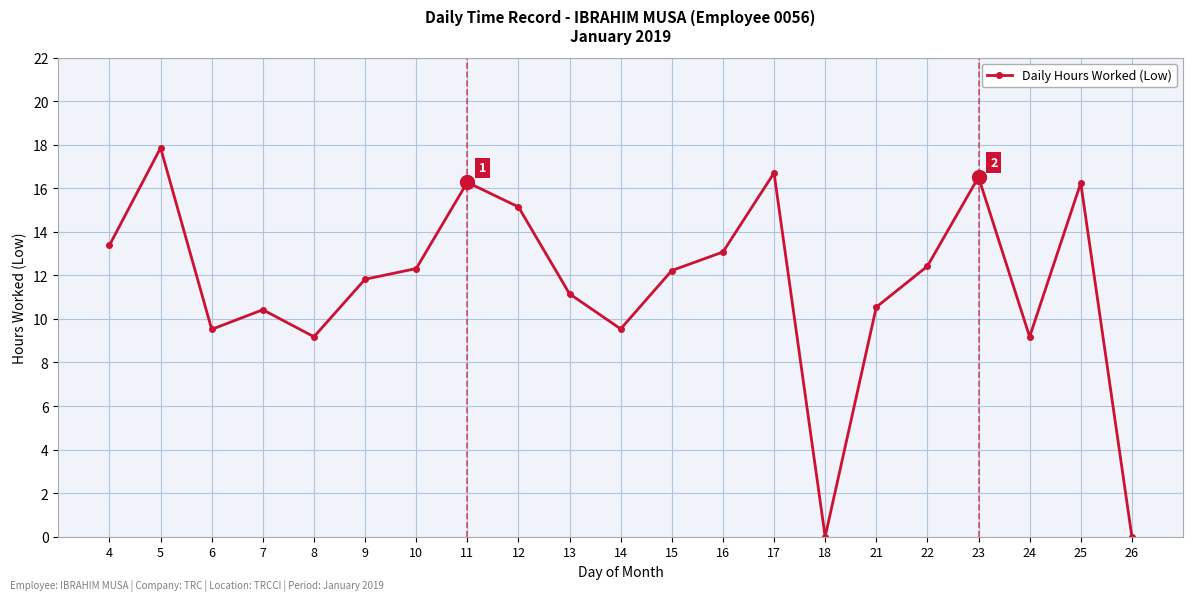

What is the sum of the values at 26 and 21?

10.5